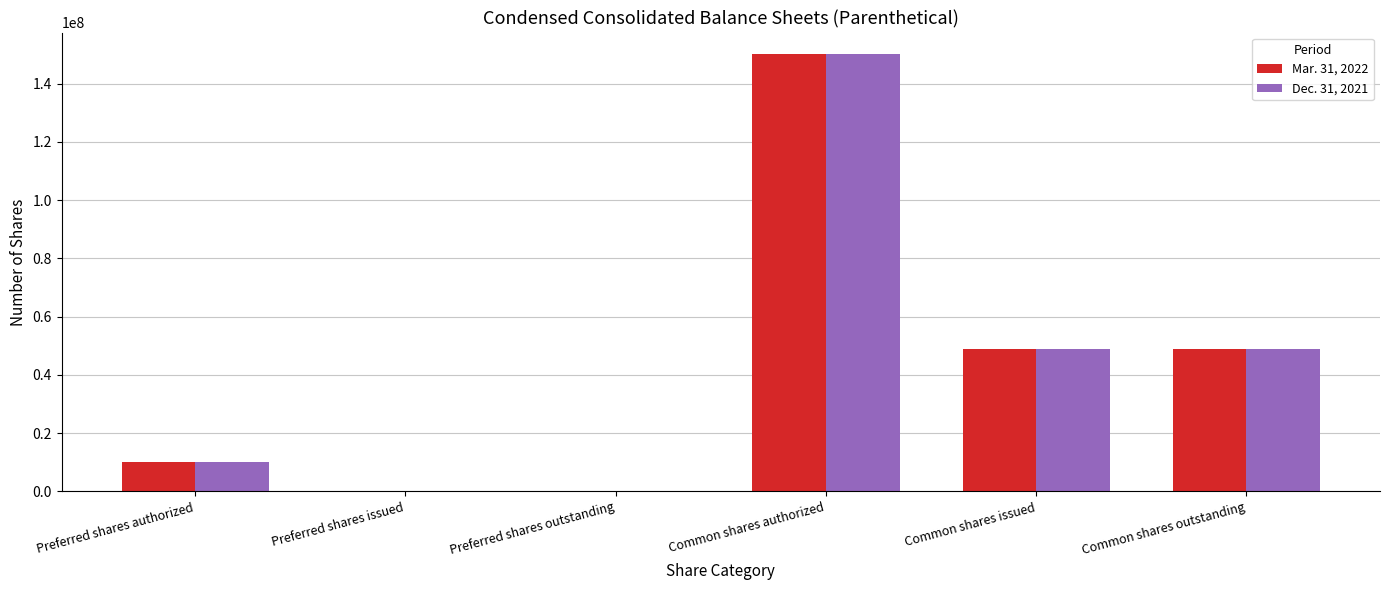

At which category is the sum across all series the highest?

Common shares authorized